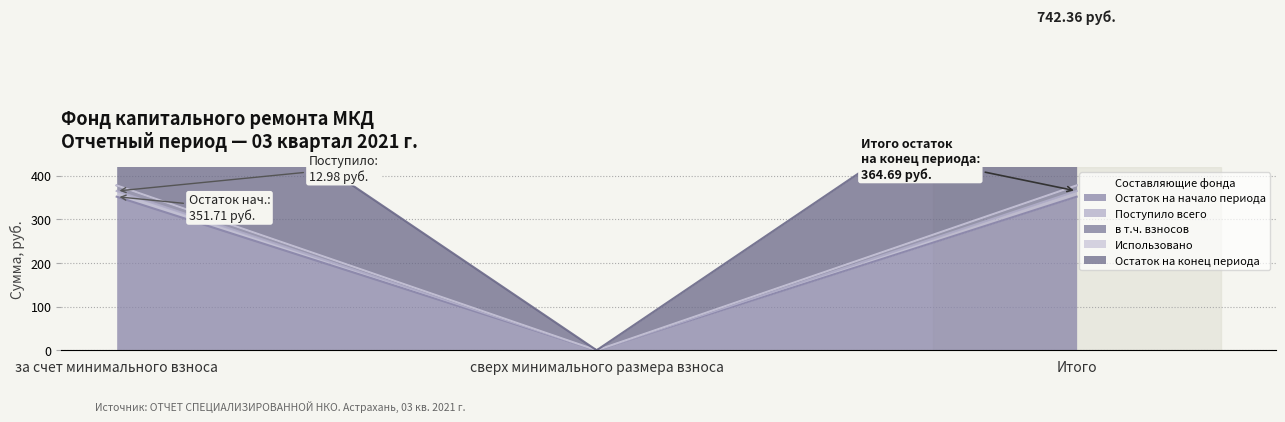

At сверх минимального размера взноса, list the series in order from smallest to largest.

Остаток на начало периода, Поступило всего, в т.ч. взносов, Остаток на конец периода